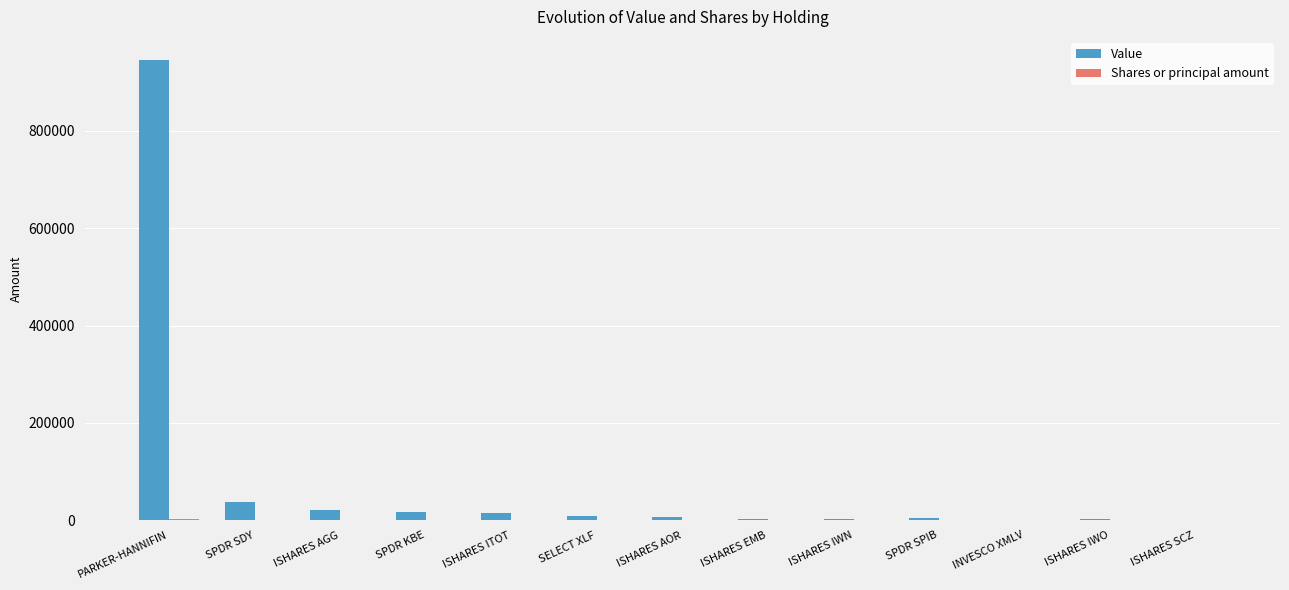

What is the maximum value shown in the chart?

946000